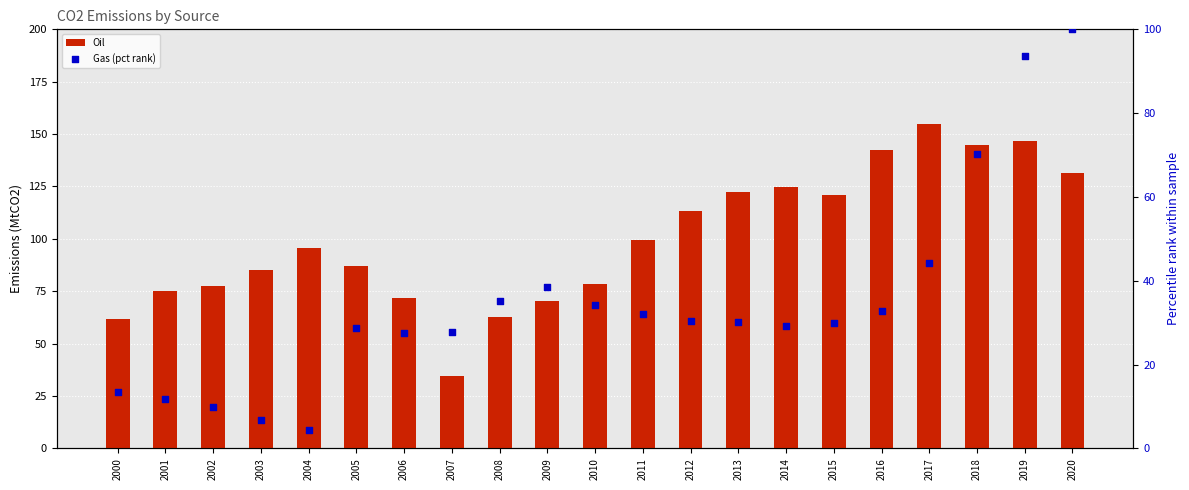

Which series contains the lowest Y value?

Gas (pct rank)